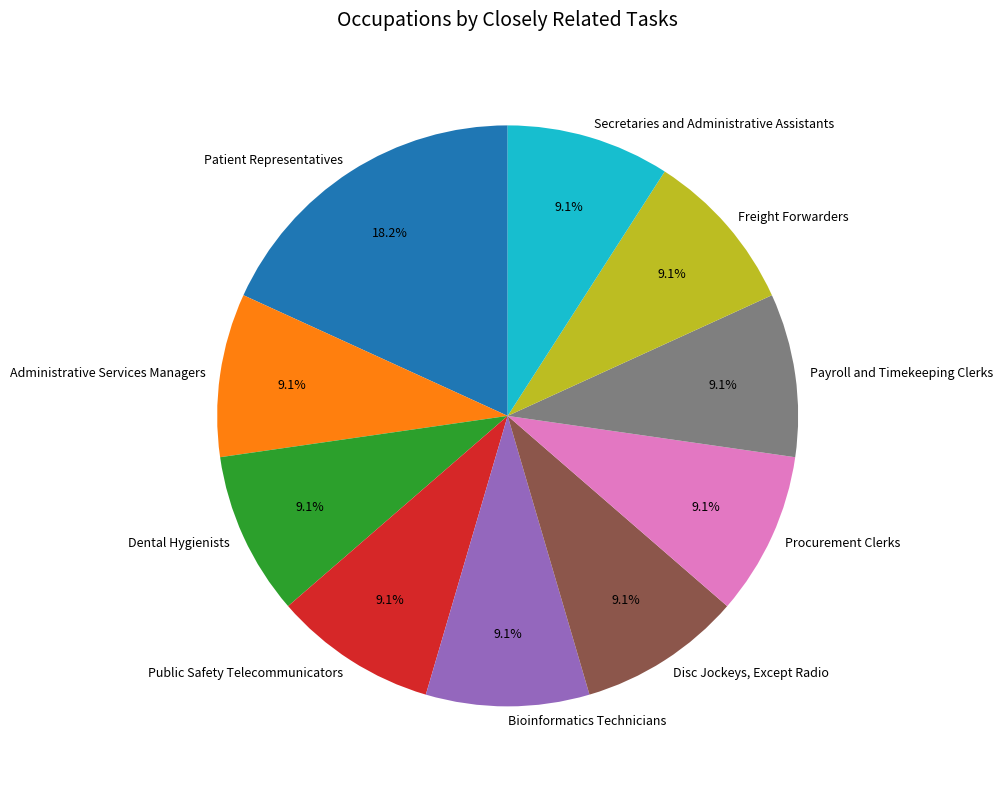

Is the sum of Bioinformatics Technicians and Patient Representatives greater than half?

No